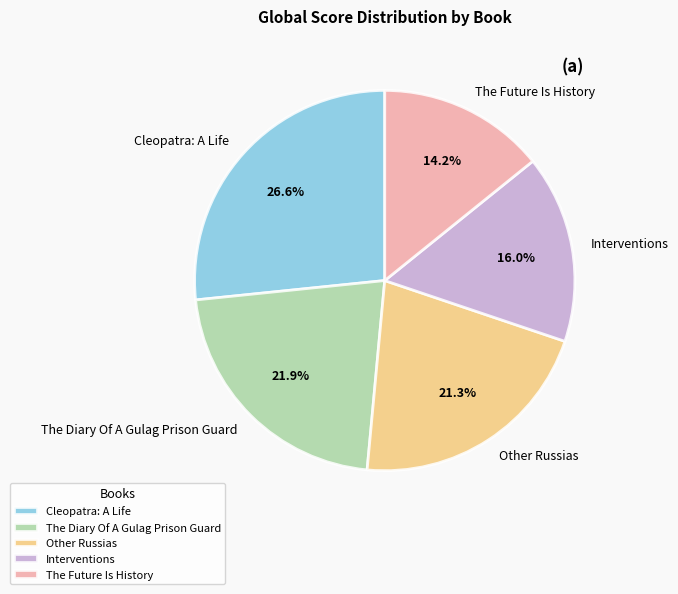

To the nearest percent, what portion does The Future Is History represent?

14%